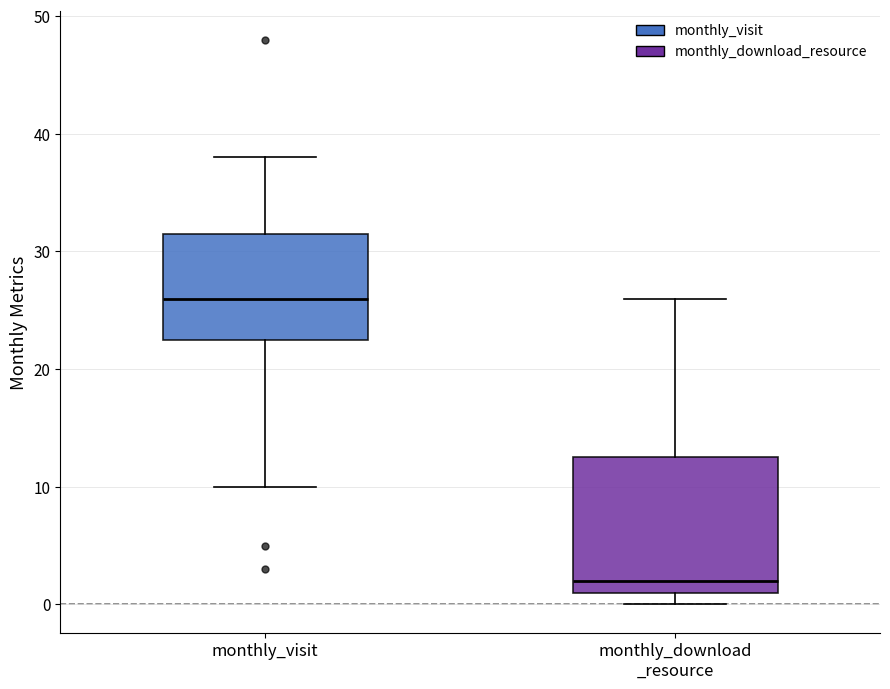

Which box has the highest median line?

monthly_visit